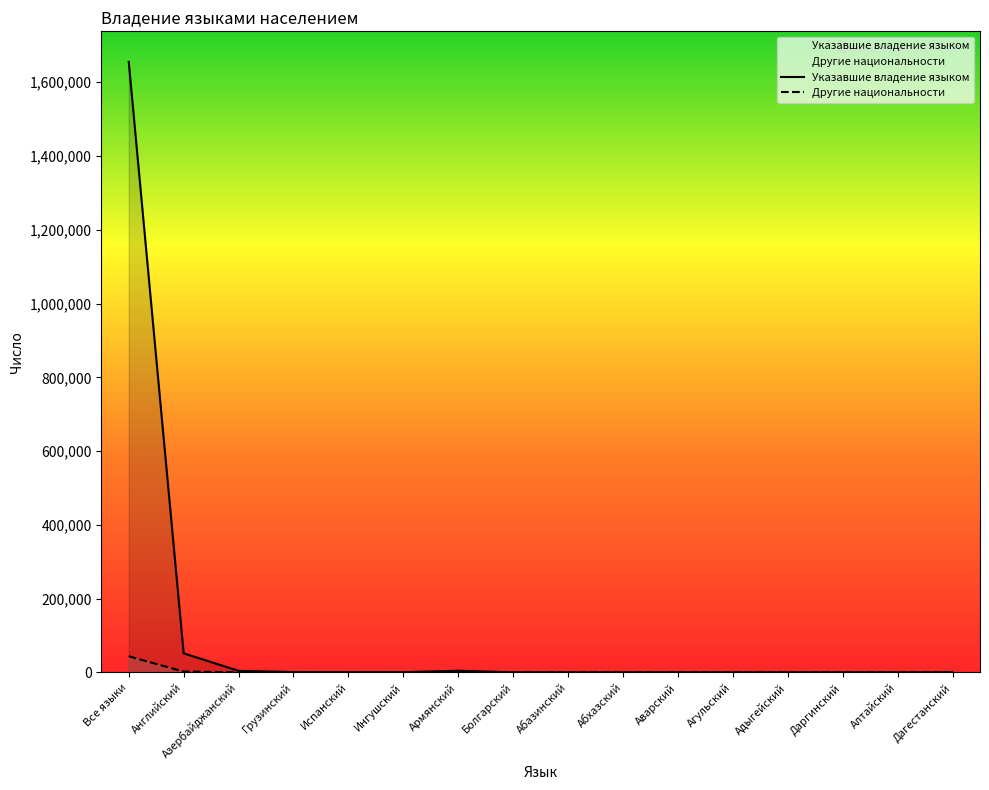

Is the value of Другие национальности at Даргинский greater than the value of Указавшие владение языком at Дагестанский?

No